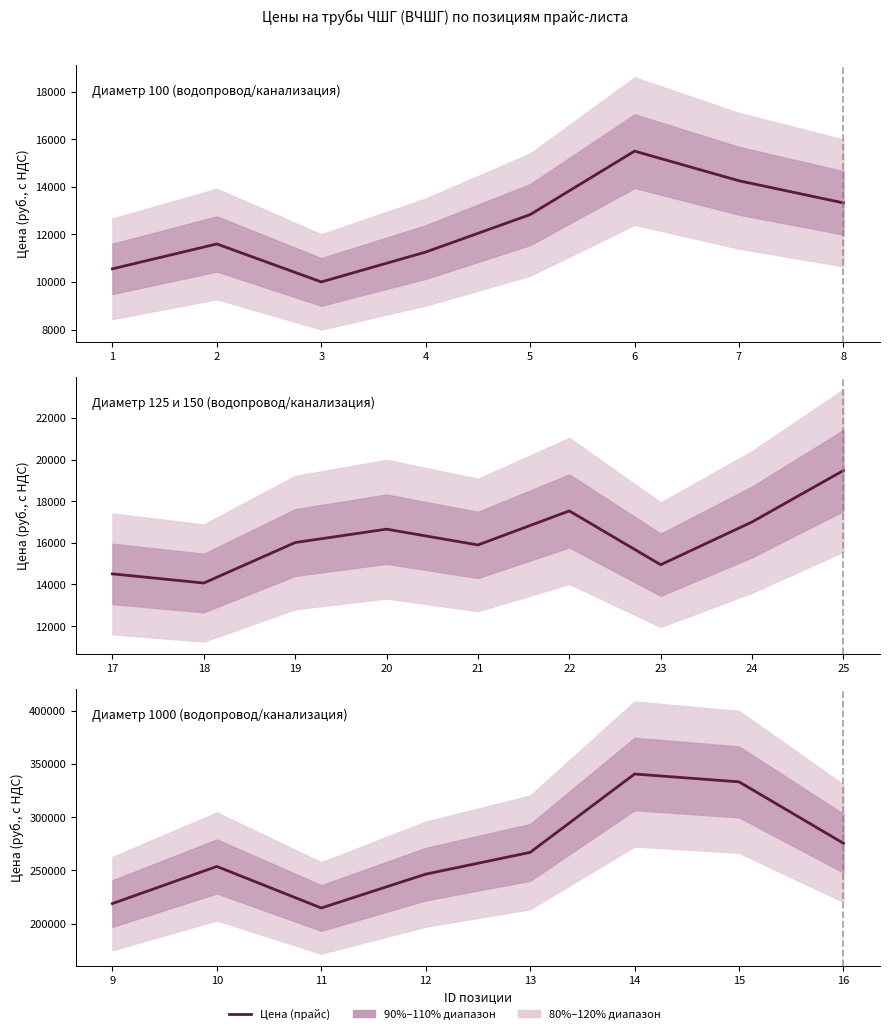

What is the sum of the Диаметр 1000 values at 12 and 9?

465146